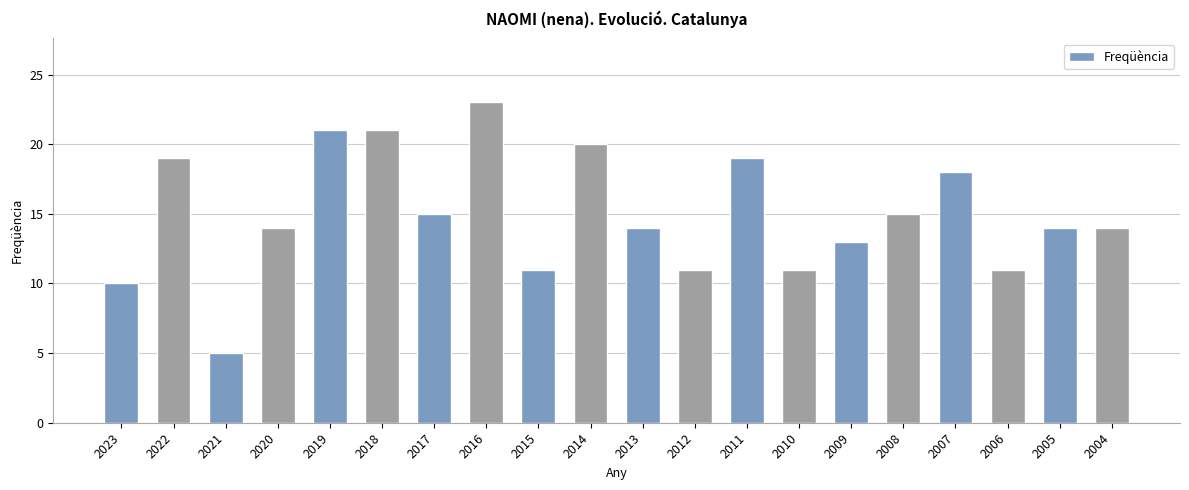

The value at 2015 is 3. True or false?

False